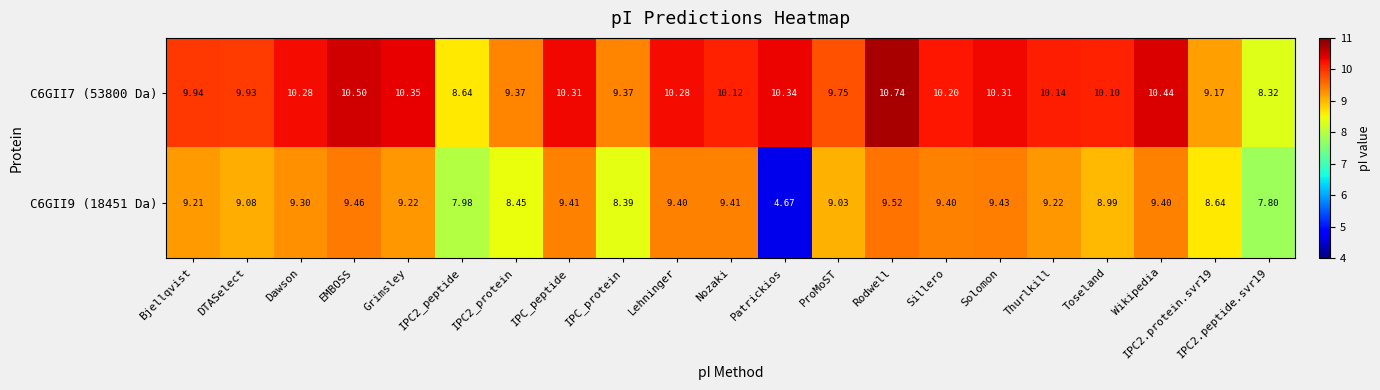

Which series has the largest total across all categories?

C6GII7 (53800 Da)